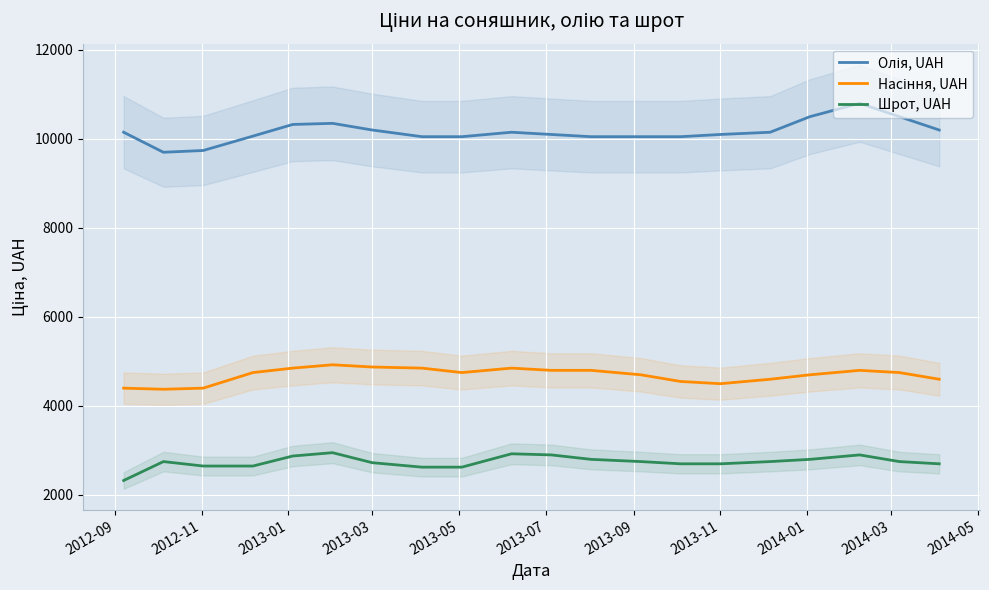

How many values in the Насіння, UAH series exceed 4750?

8